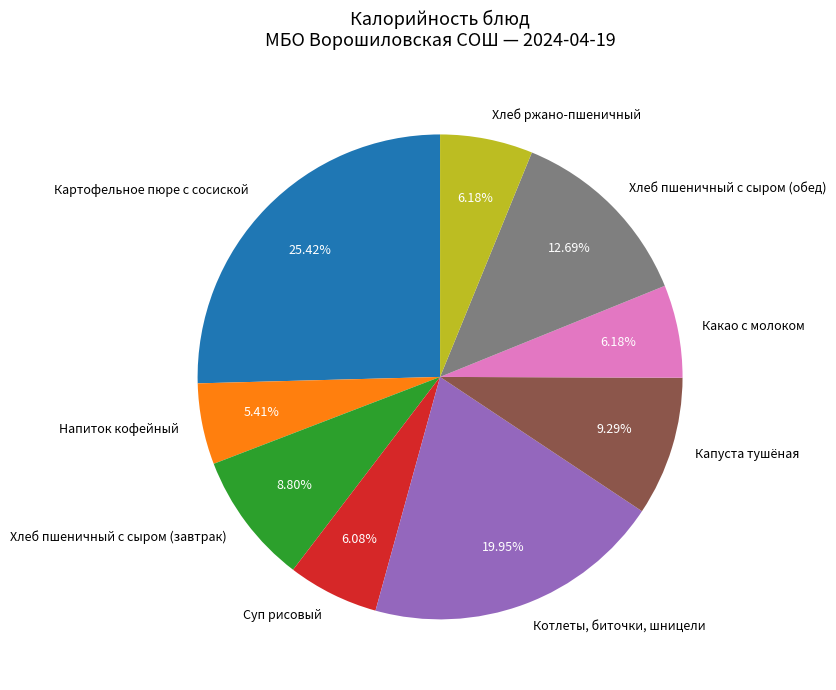

The Хлеб ржано-пшеничный slice represents 1% of the pie. True or false?

False